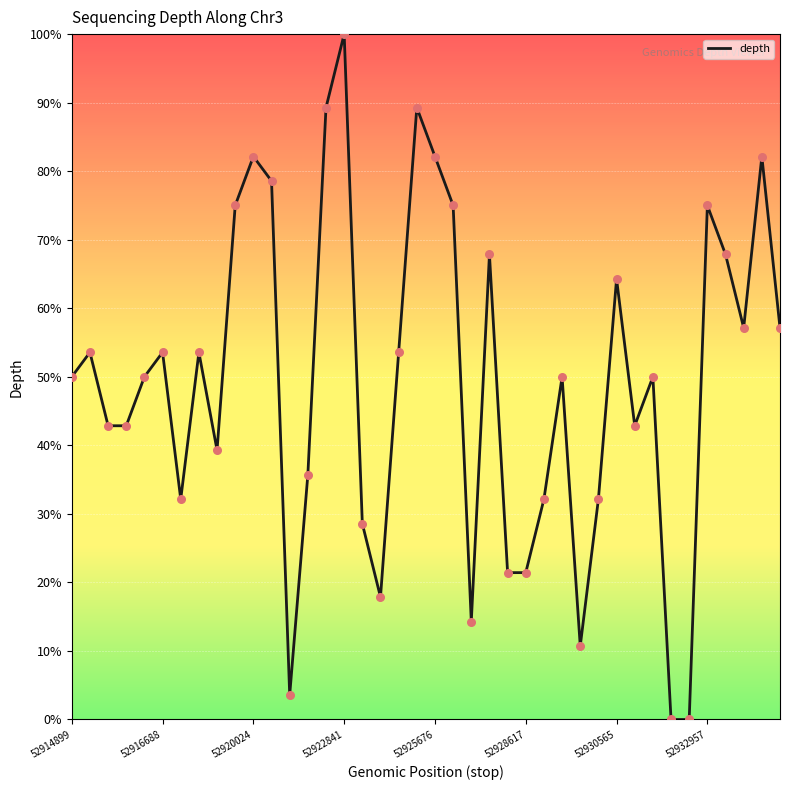

What is the difference between the maximum and minimum values?

100.0